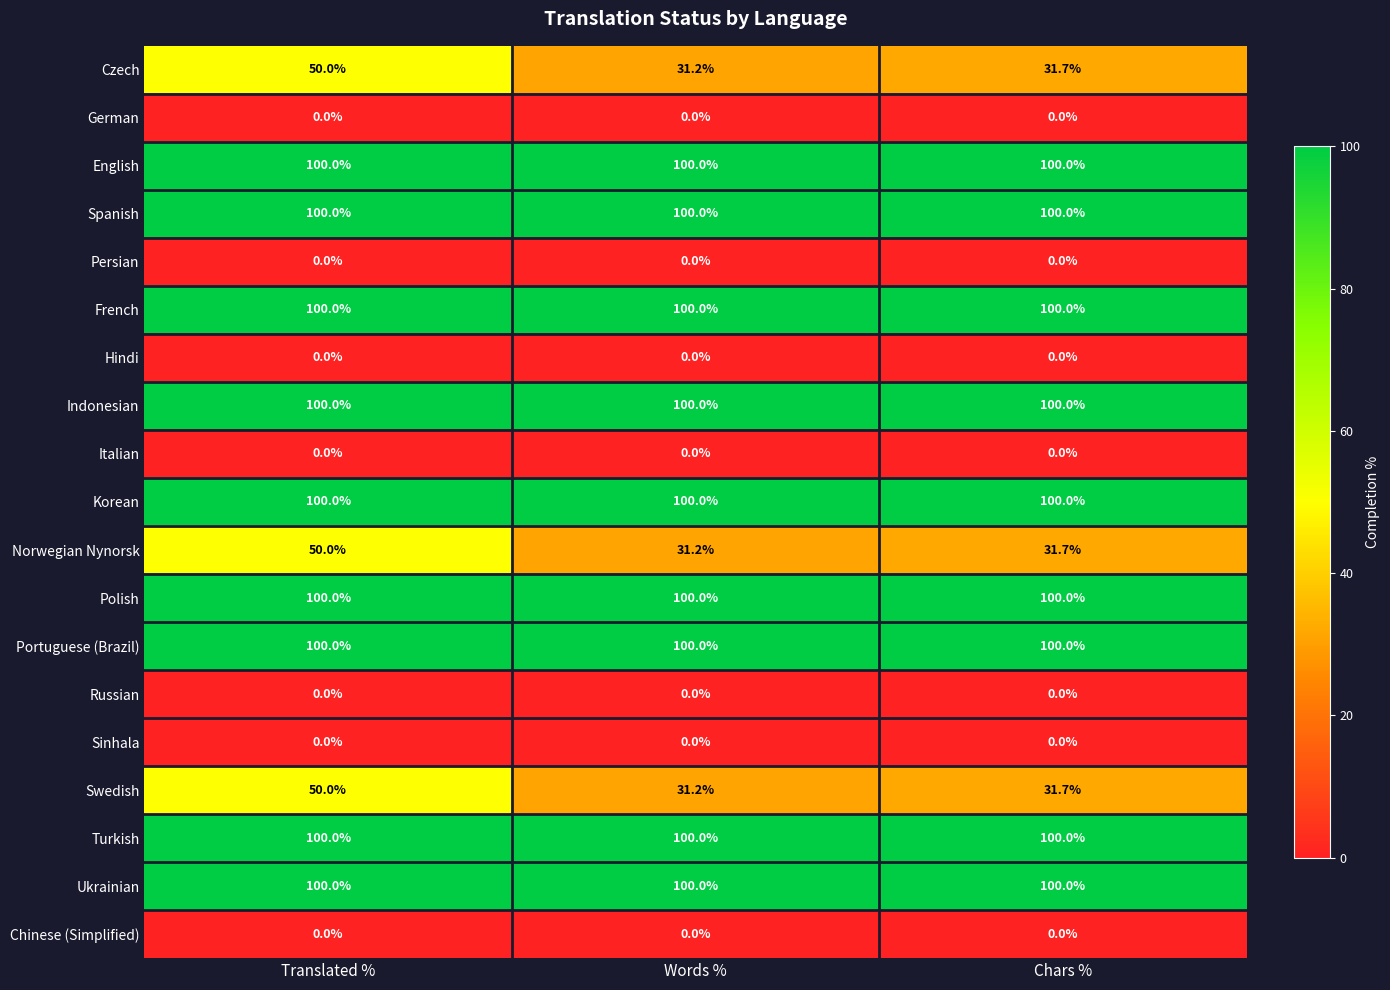

What is the spread (max minus min) of values at Translated %?

100.0